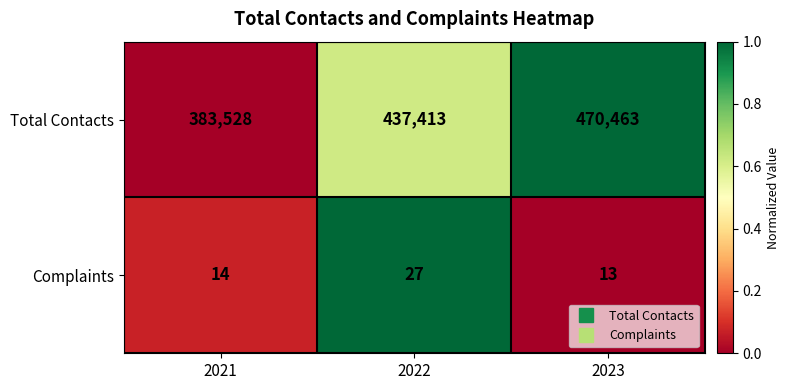

Is the value of Total Contacts at 2021 greater than the value of Complaints at 2022?

Yes